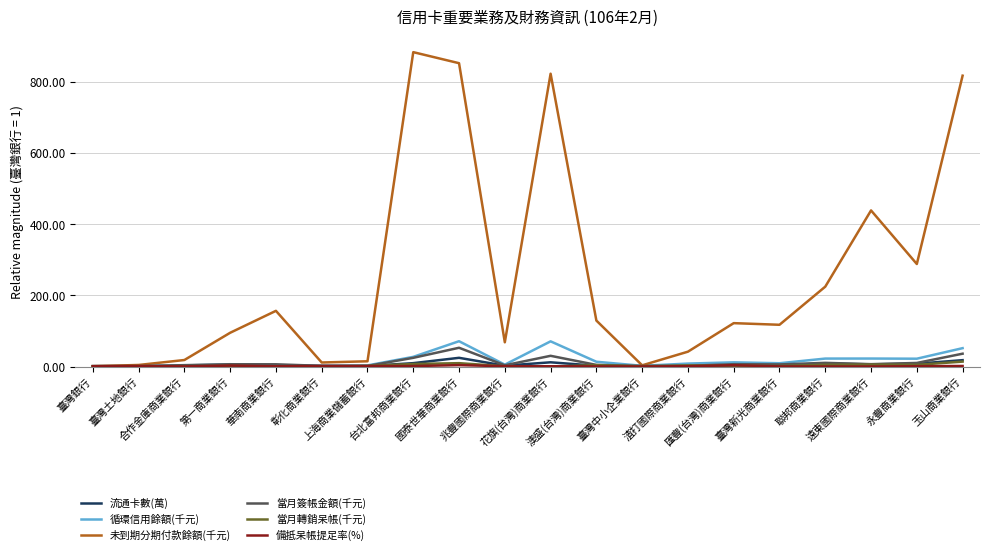

Which series has the largest range (max minus min)?

未到期分期付款餘額(千元)